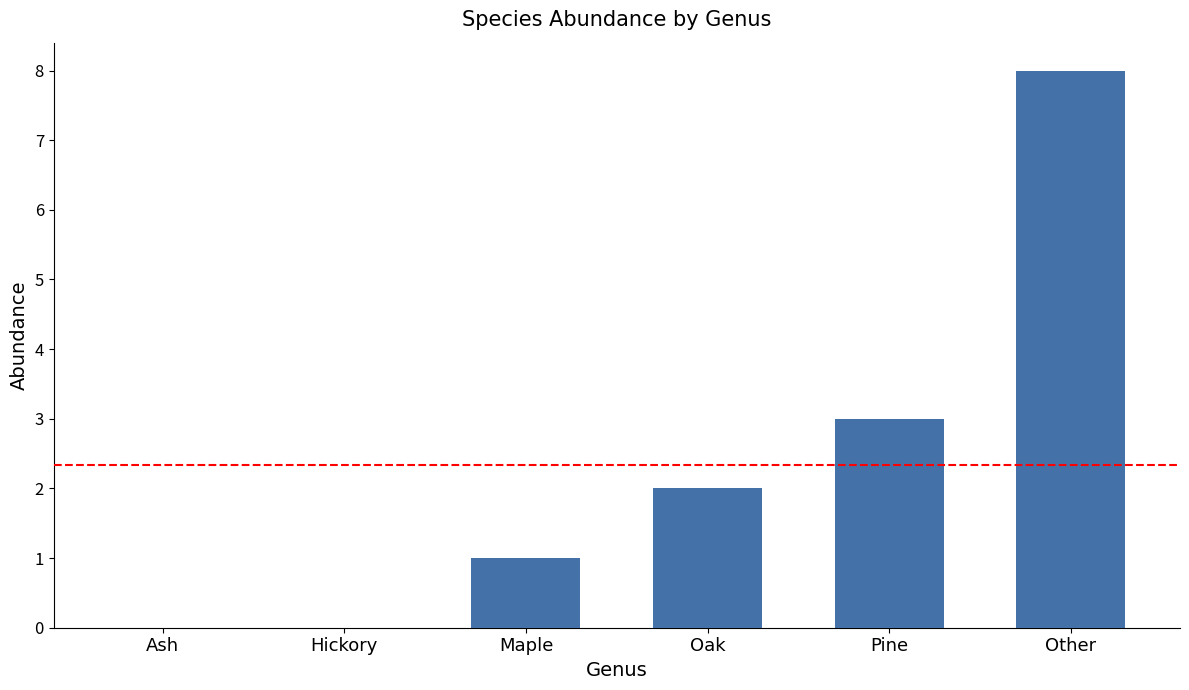

Count the number of categories in the chart.

6